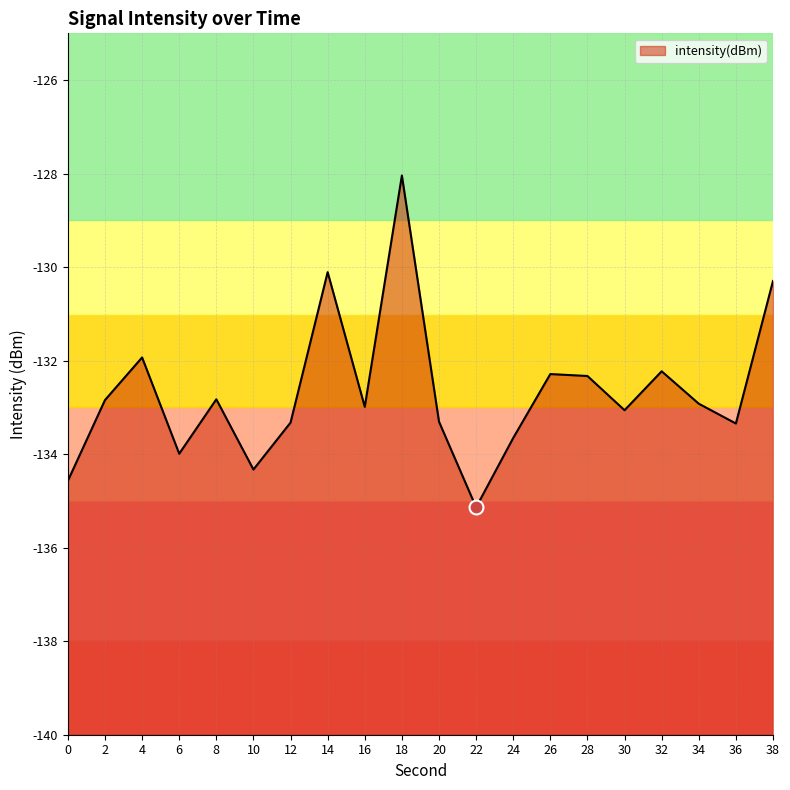

True or false: the data shows -228.1 at 32.

False